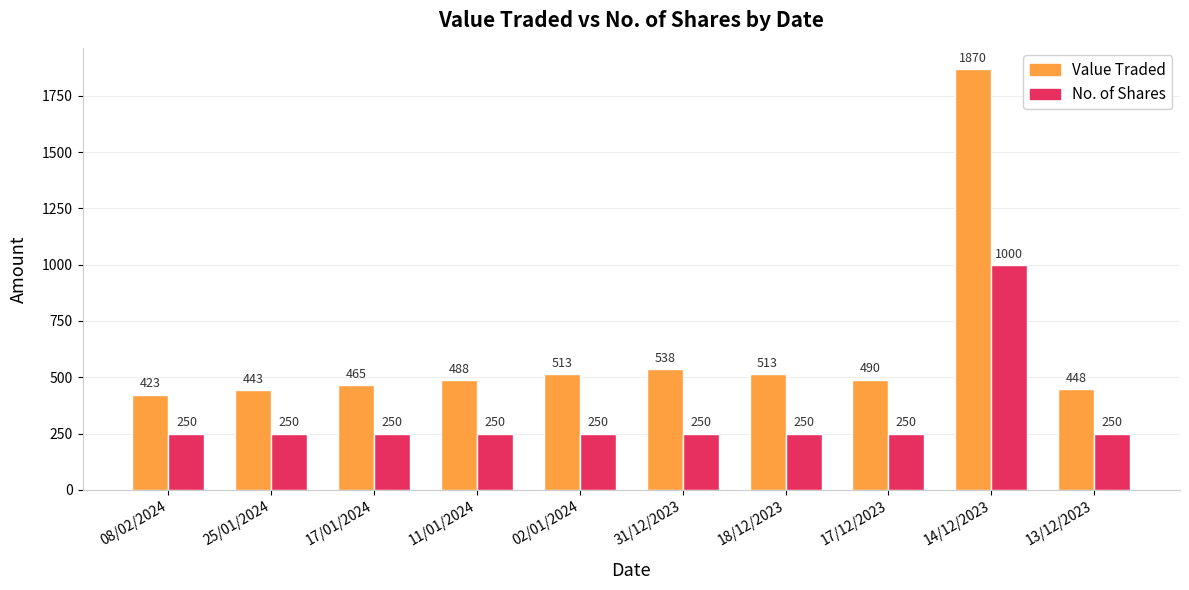

Which series has the largest range (max minus min)?

Value Traded